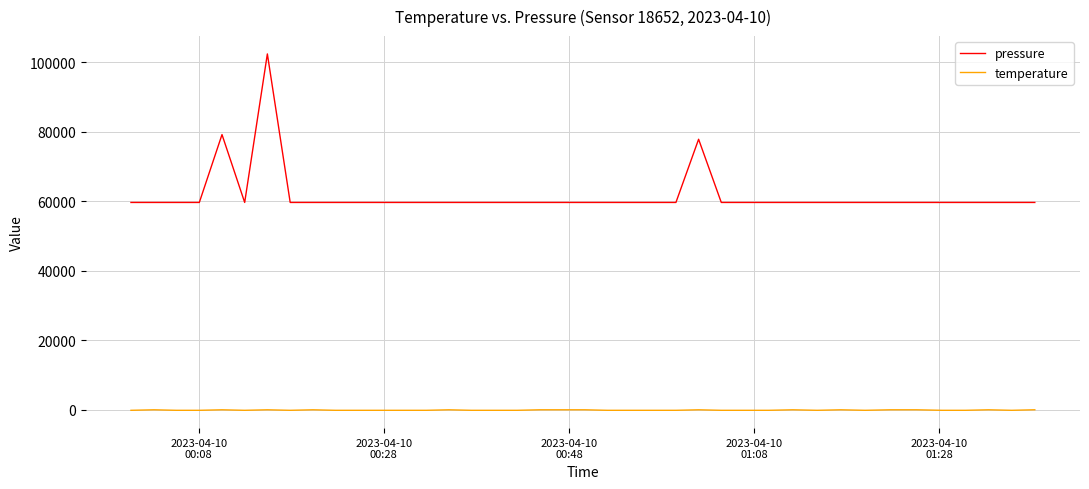

Which series has the widest spread of values?

pressure